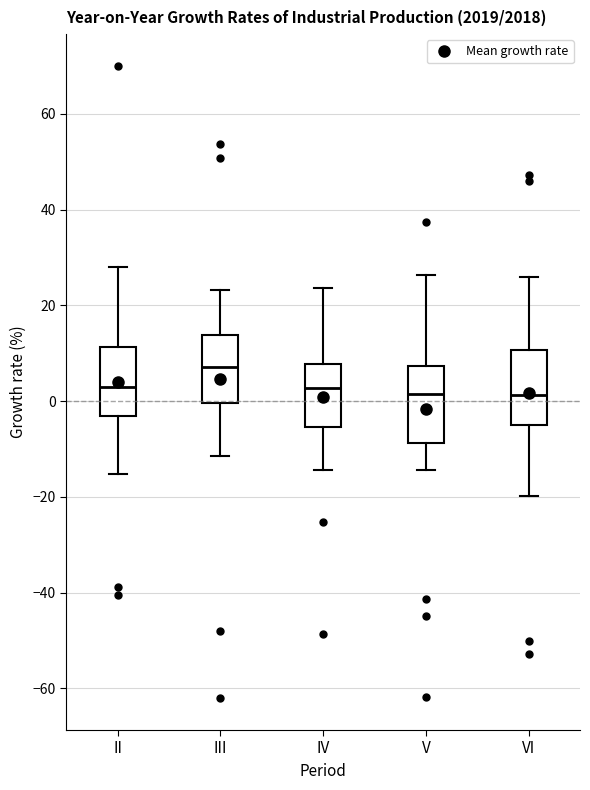

Where does the median line of the box for III sit on the y-axis? The values are not printed on the chart, so give them approximately, as read against the axis.

8